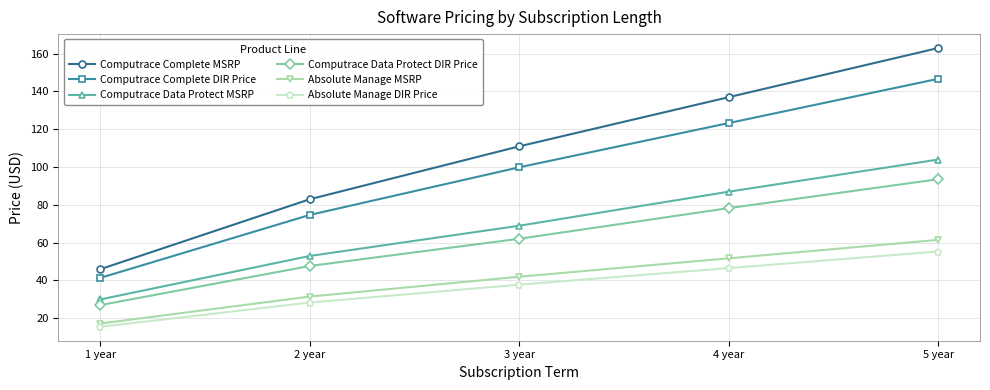

True or false: Computrace Complete DIR Price and Computrace Data Protect DIR Price intersect in this chart.

False